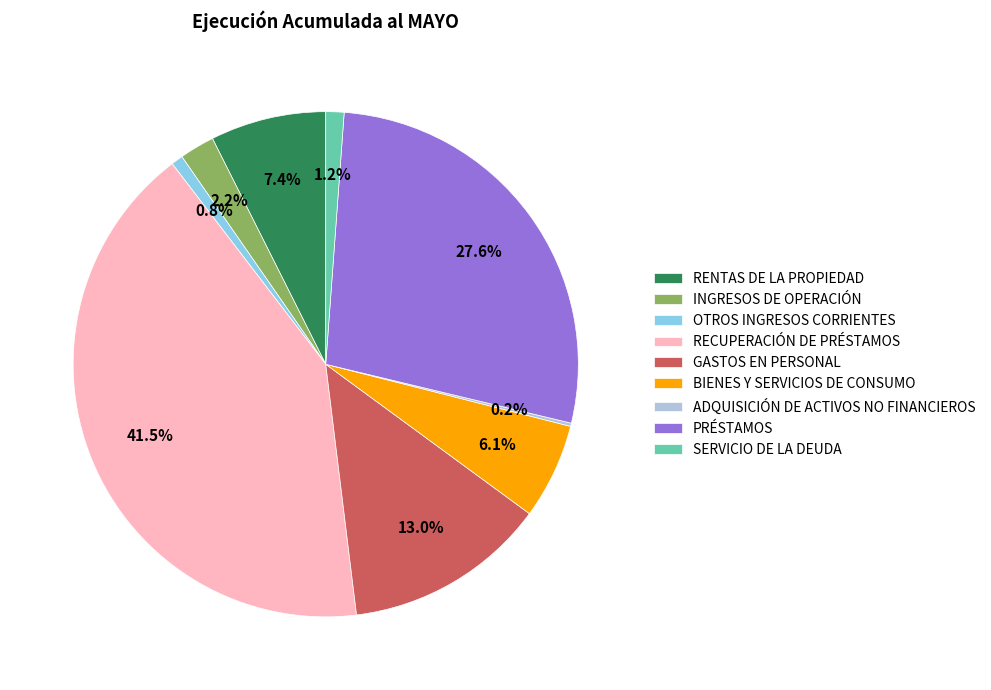

What percentage is NOT represented by INGRESOS DE OPERACIÓN?

97.8%